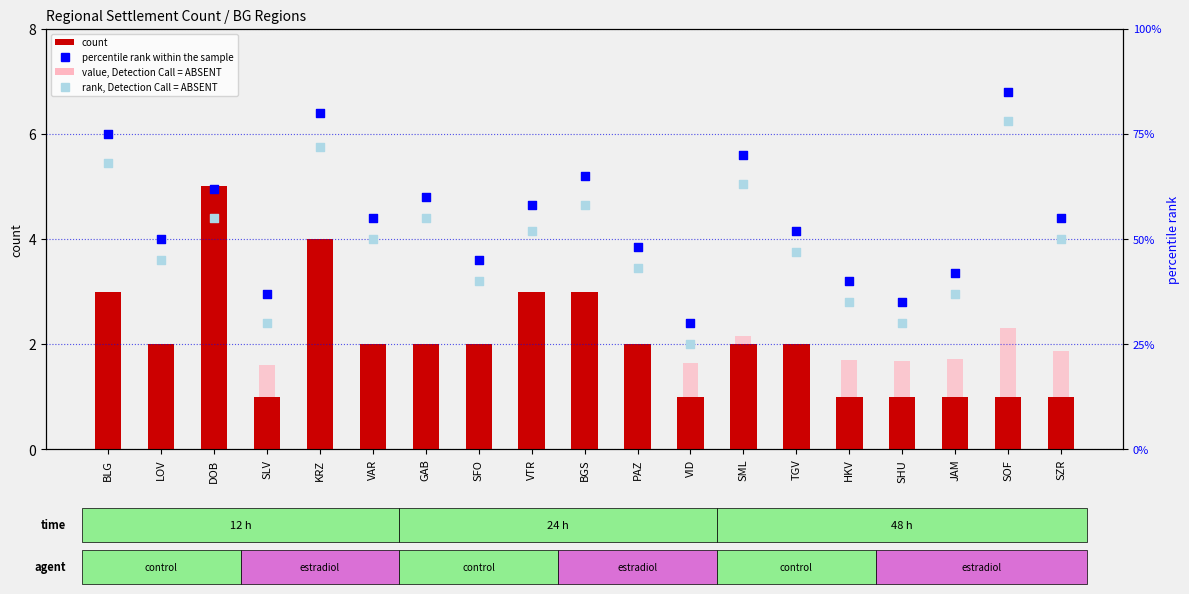

Which series contains the lowest Y value?

count